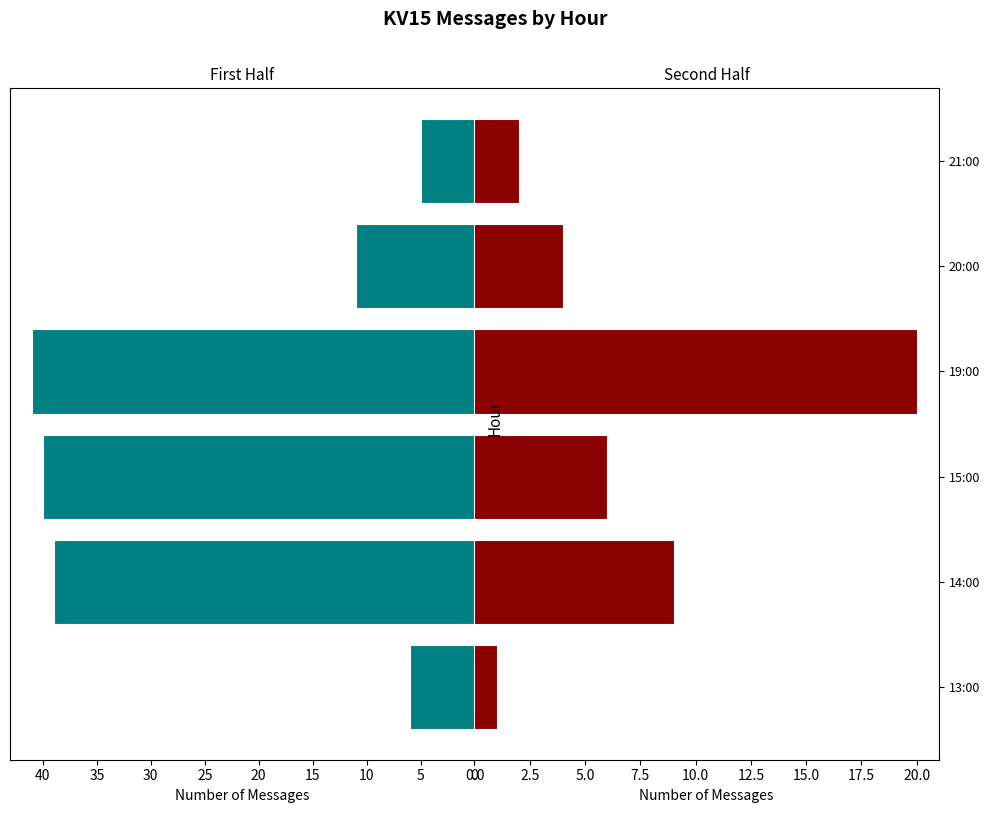

At 20, list the series in order from smallest to largest.

Second Half, First Half